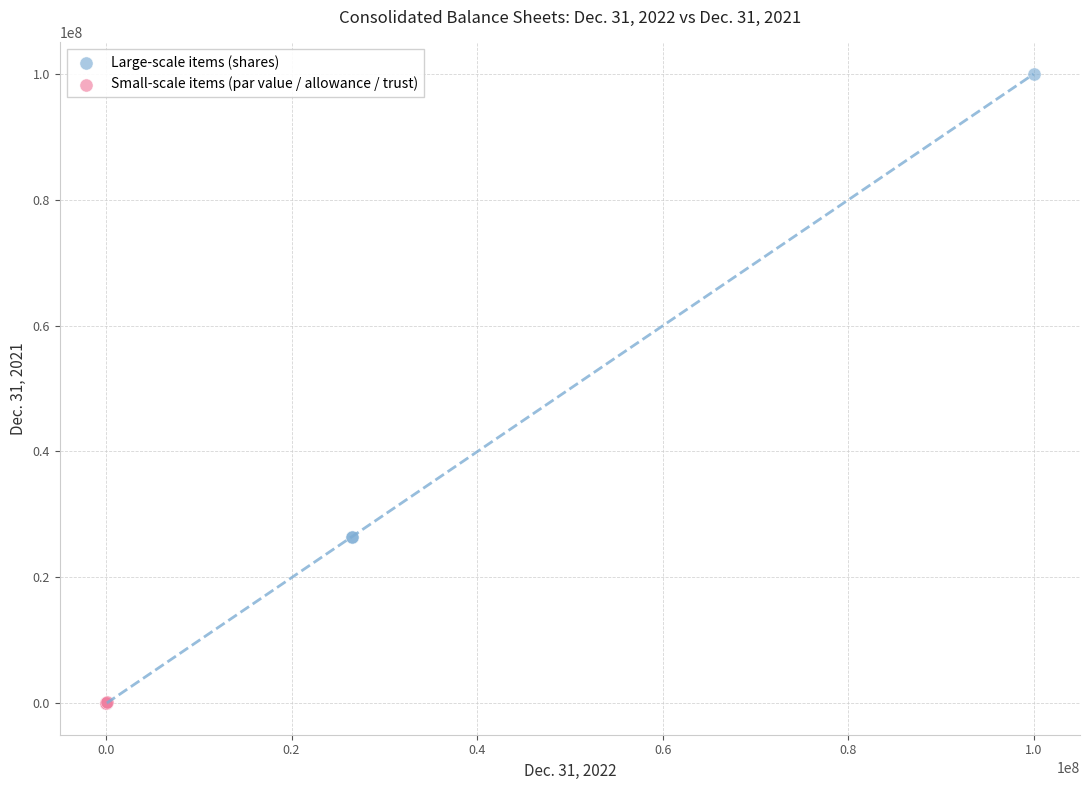

Which series contains the highest Y value?

Large-scale items (shares)